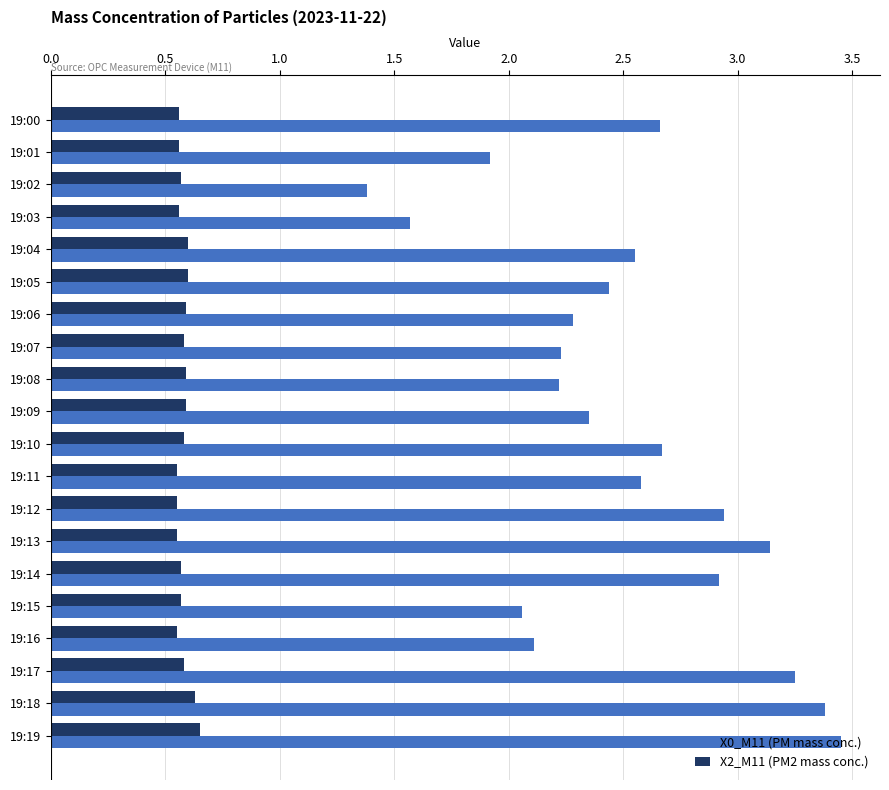

List the series in order of their peak value, lowest first.

X2_M11 (PM2 mass conc.), X0_M11 (PM mass conc.)